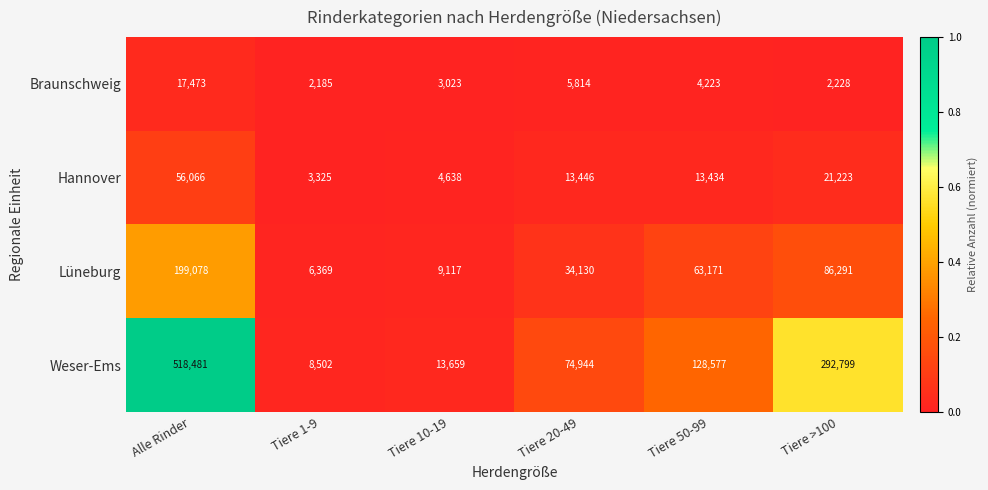

At which label does Lüneburg reach its minimum?

Tiere 1-9